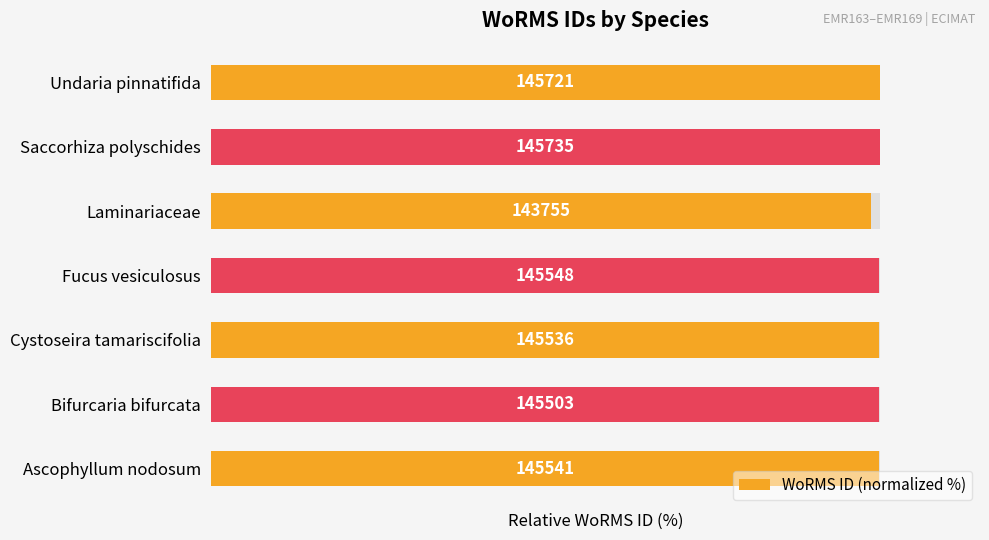

True or false: the data shows 100.0 at Saccorhiza polyschides.

True